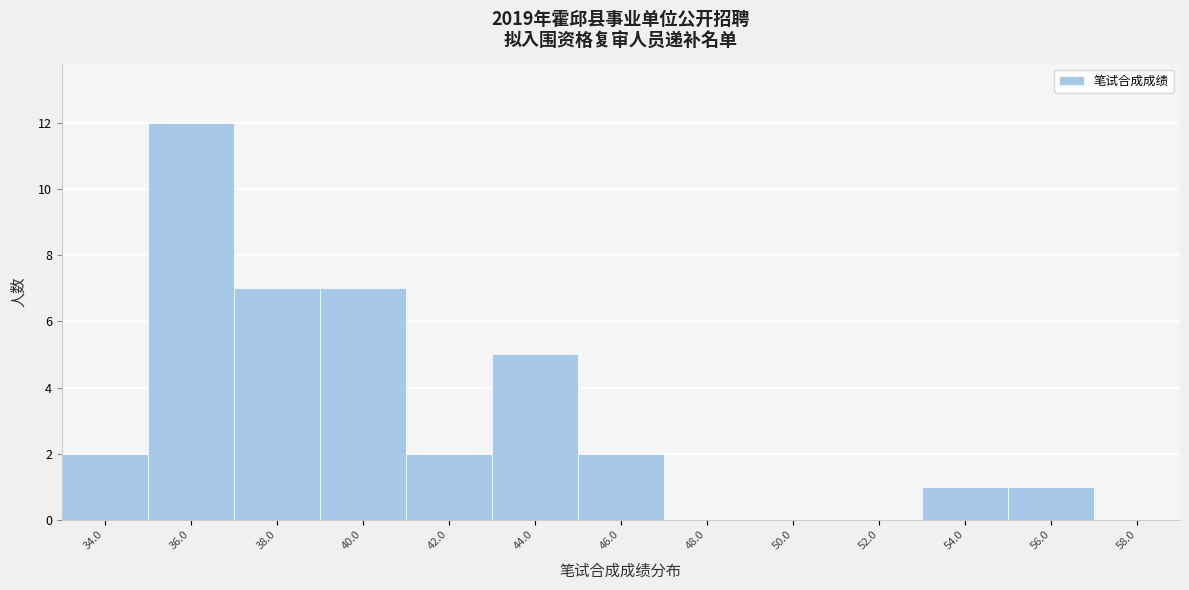

Reading left to right, list all the values displayed in this chart.

34.0=2	36.0=12	38.0=7	40.0=7	42.0=2	44.0=5	46.0=2	48.0=0	50.0=0	52.0=0	54.0=1	56.0=1	58.0=0